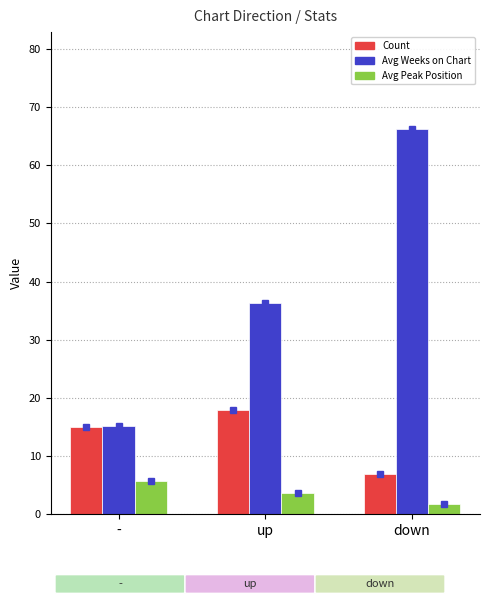

What is the label of the 1st bar from the left?

-